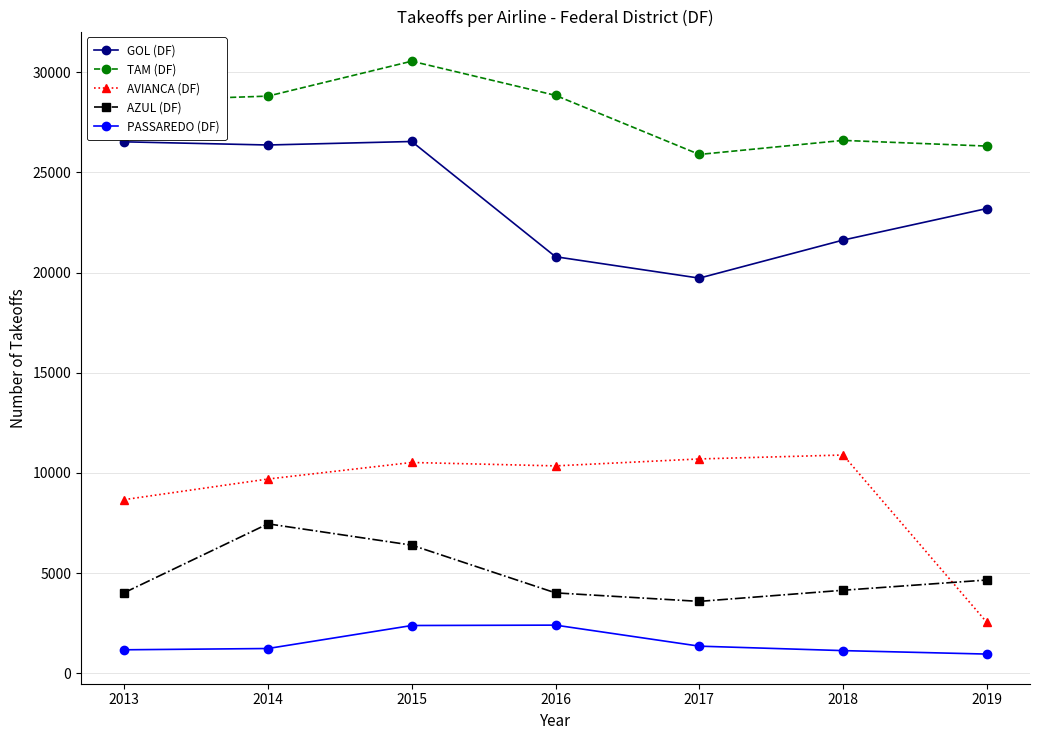

Which series has the largest range (max minus min)?

AVIANCA (DF)